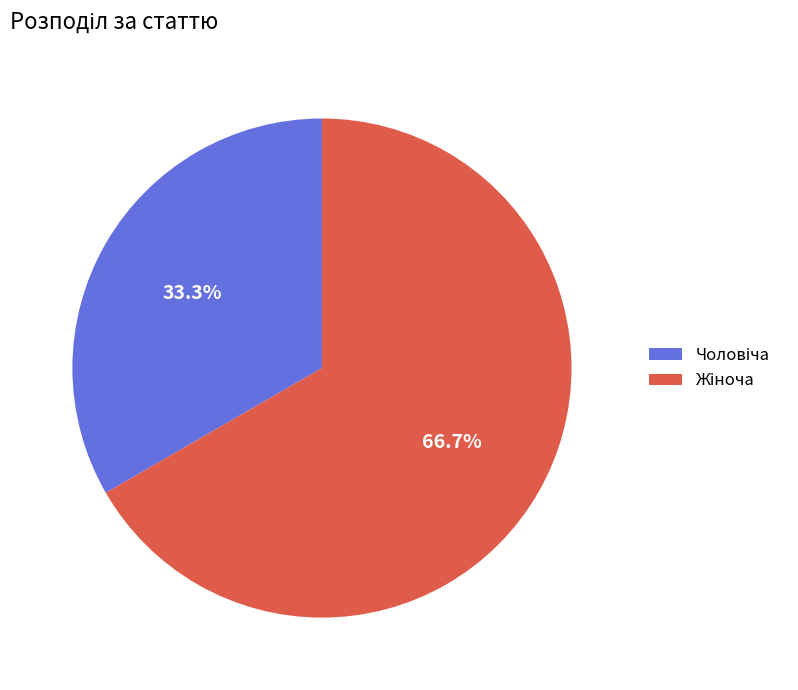

Is there a majority slice in this chart?

Yes